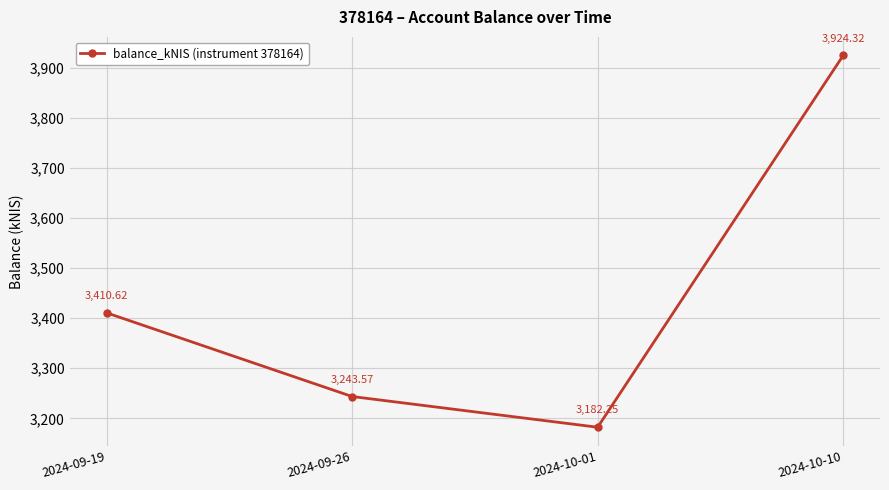

What is the change in value from 2024-10-01 to 2024-10-10?

+742.1